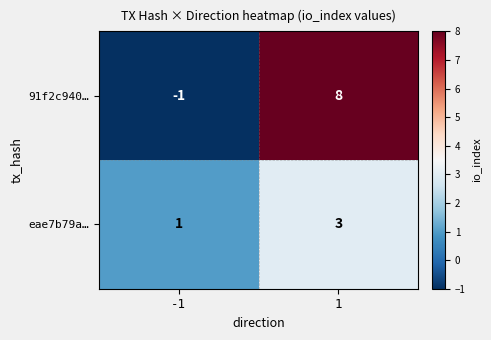

How many distinct data groups are displayed?

2